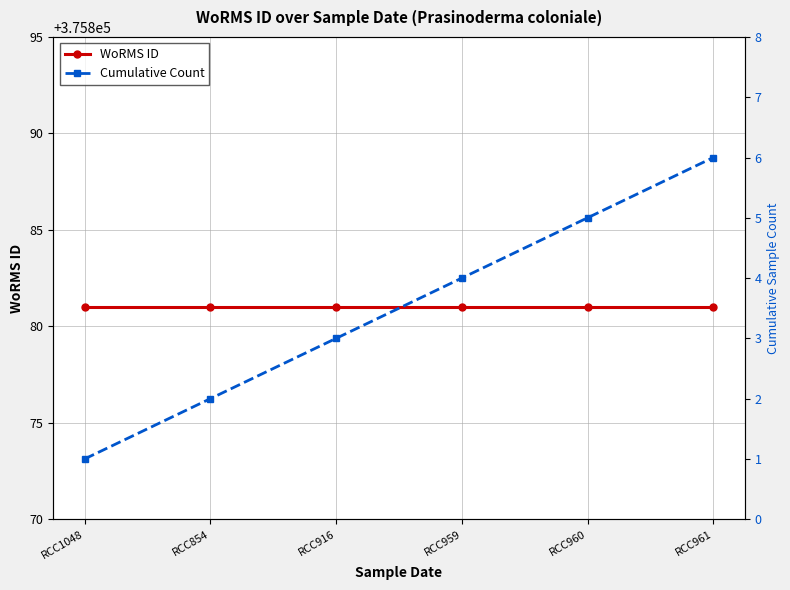

List the labels in order of Cumulative Count value, largest first.

RCC961, RCC960, RCC959, RCC916, RCC854, RCC1048